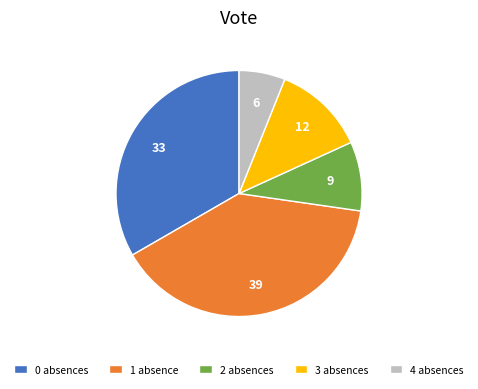

How many slices are in this pie chart?

5